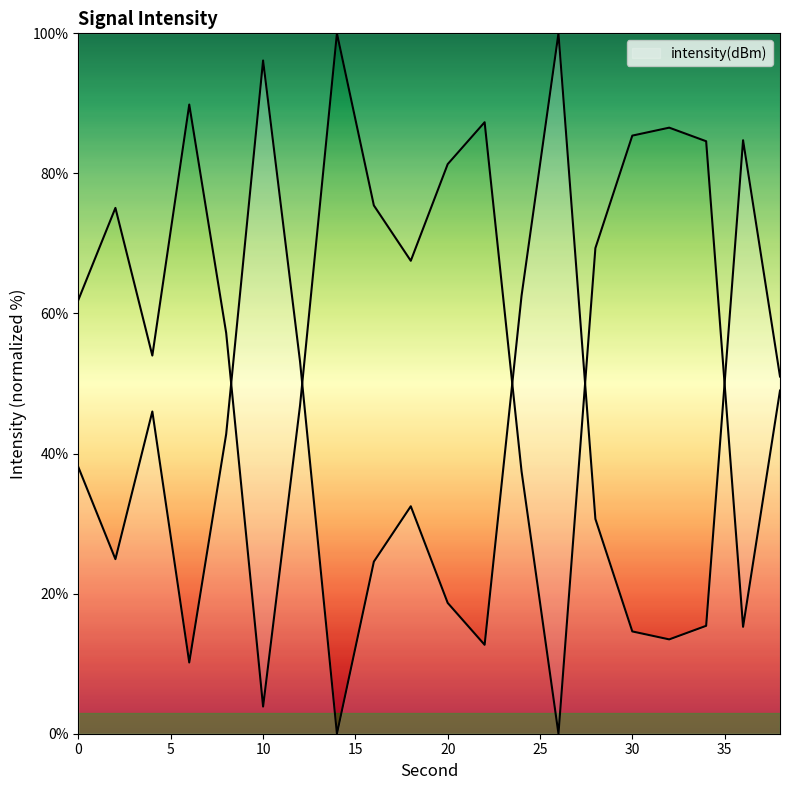

Reading left to right, transcribe all the data shown in this chart.

0=38.0	2=24.9	4=46.0	6=10.2	8=42.8	10=96.1	12=53.2	14=0.0	16=24.6	18=32.5	20=18.7	22=12.7	24=62.5	26=100.0	28=30.7	30=14.6	32=13.5	34=15.4	36=84.7	38=51.0